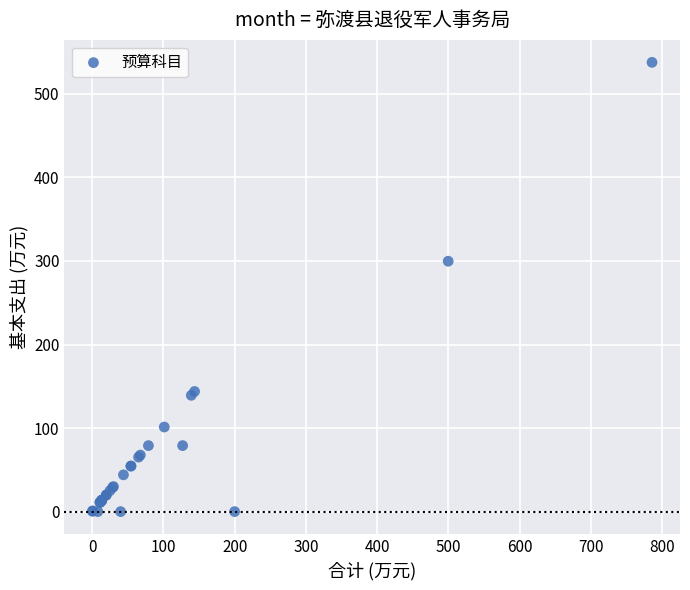

What Y value in the scatter plot is closest to 268?

299.7